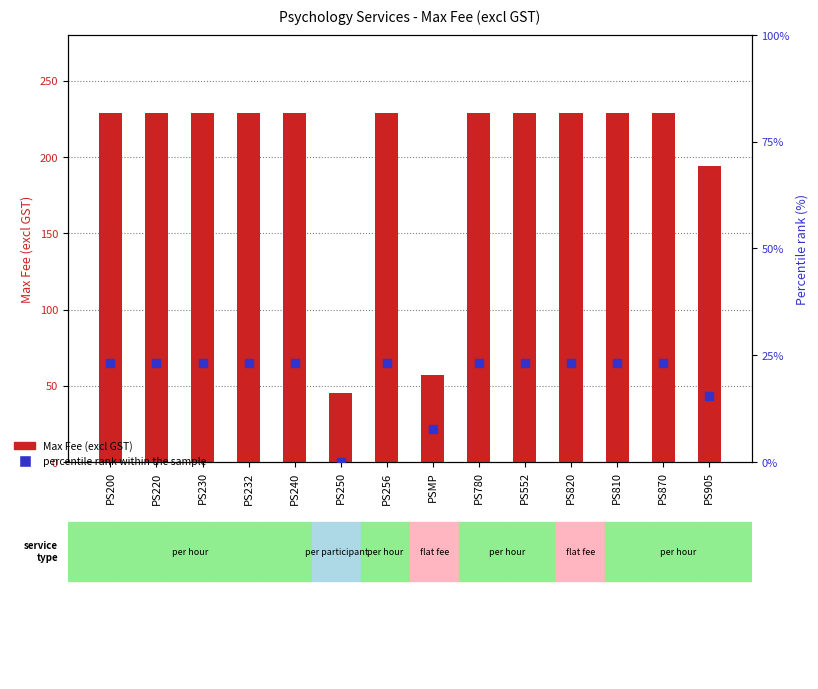

Is the value of percentile rank within the sample at PS200 greater than the value of Max Fee (excl GST) at PS780?

No